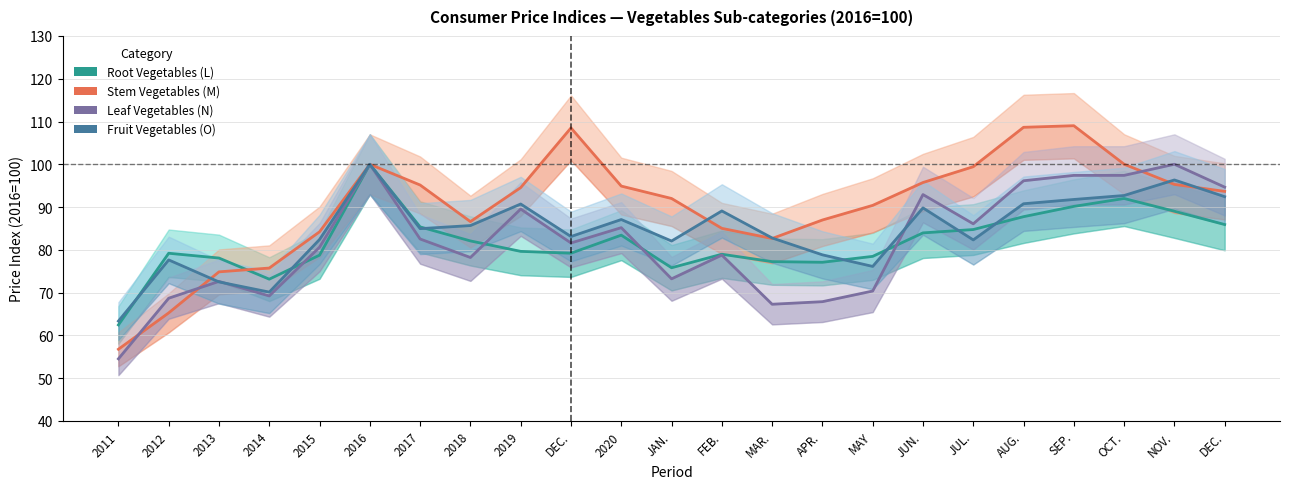

What is the highest value of the Root Vegetables (L) series?

100.0